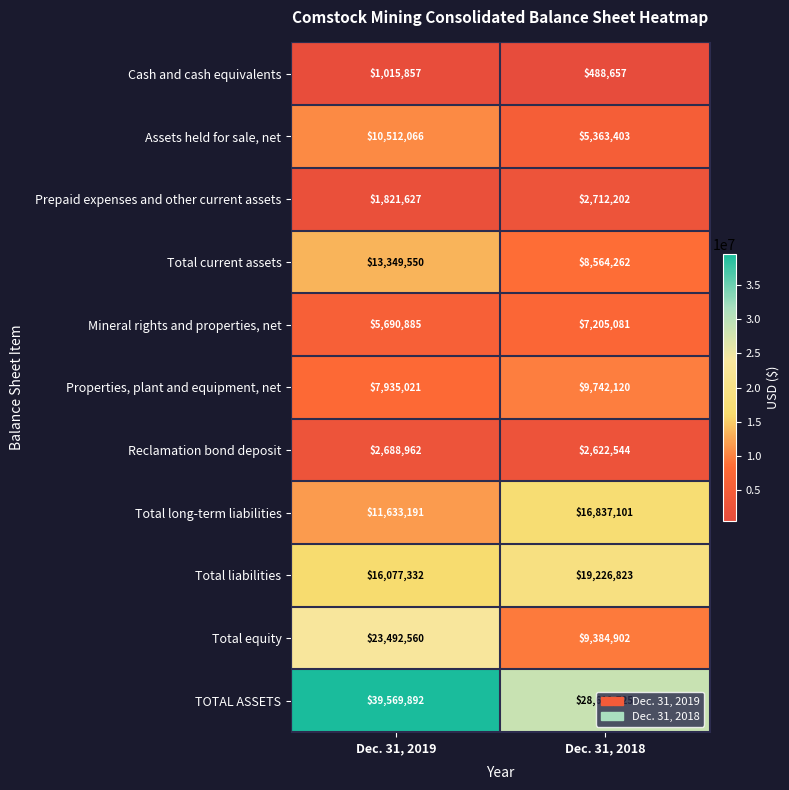

How many series are shown in this chart?

11